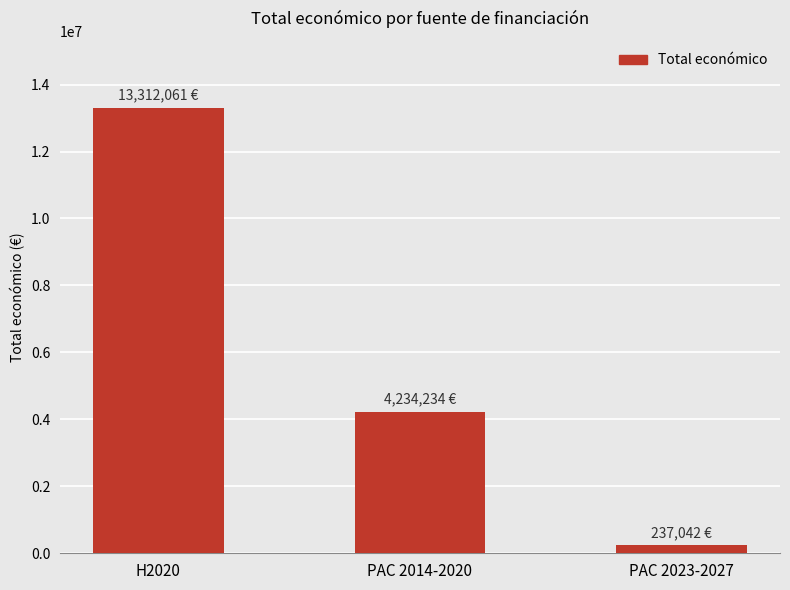

Reading left to right, list all the values displayed in this chart.

13312061	4234234	237042